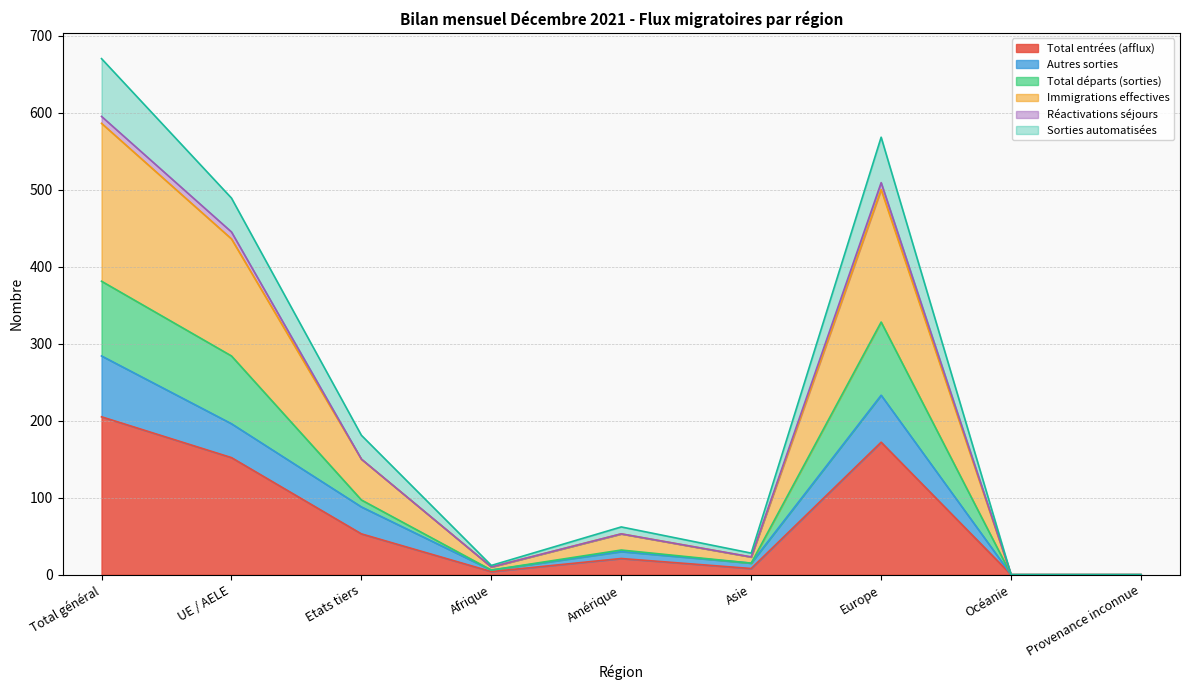

The value of Autres sorties at Océanie is 0. True or false?

True